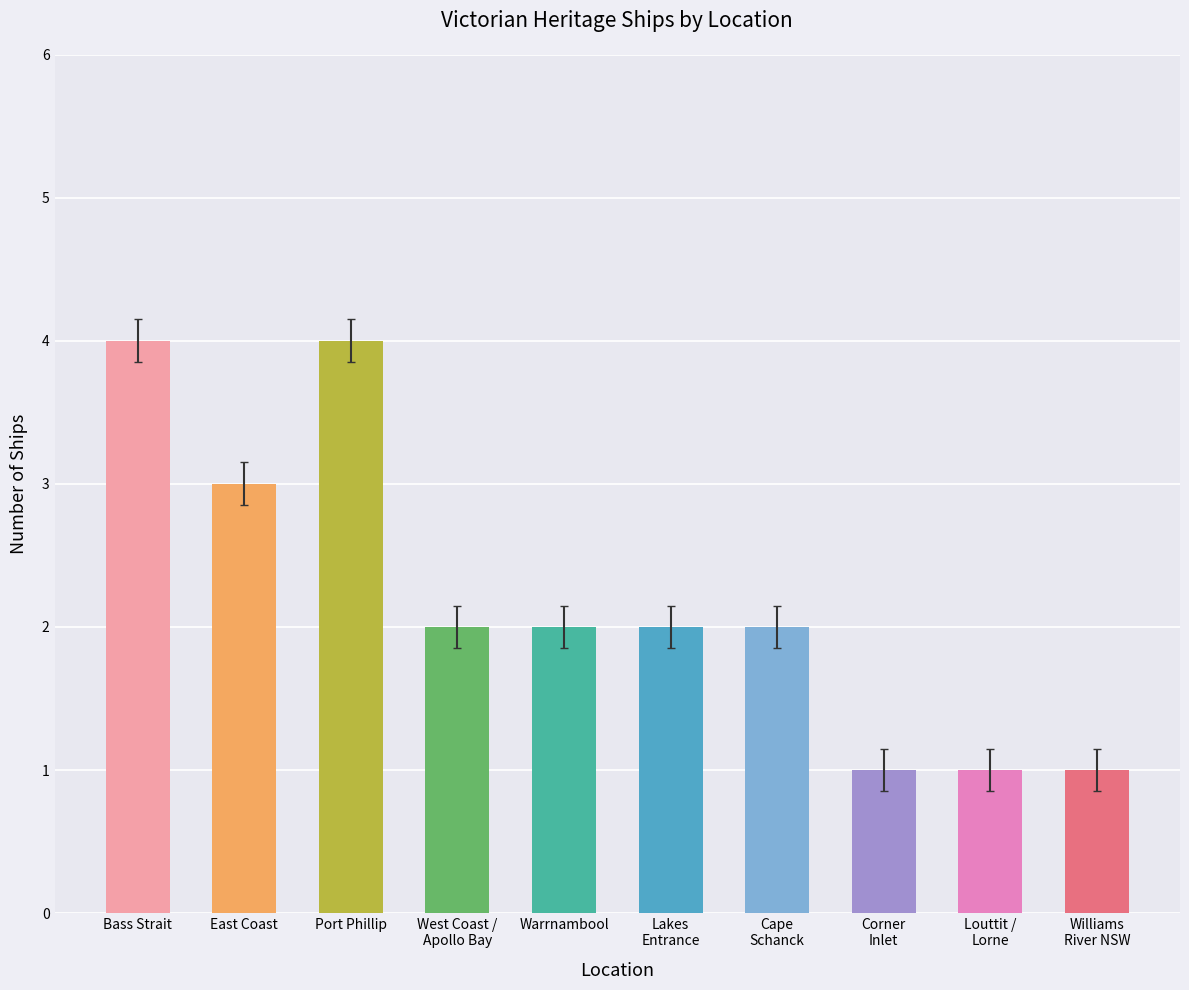

The value at Warrnambool is 1. True or false?

False